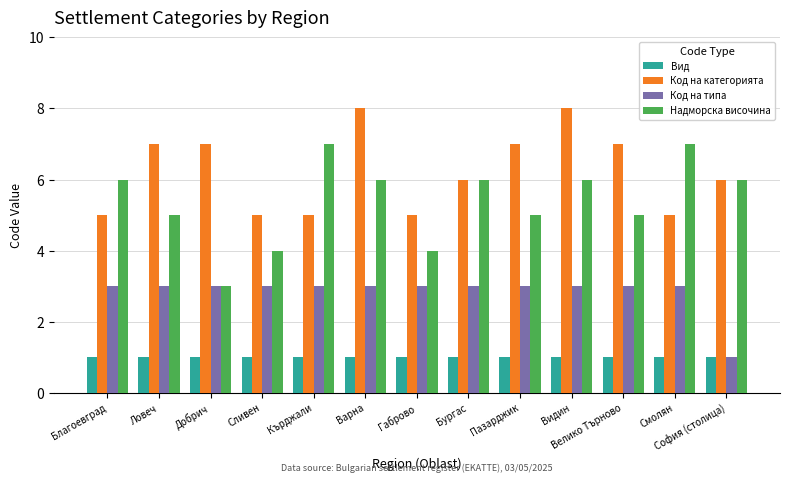

What is the value of the Вид bar at the 9th from the left?

1